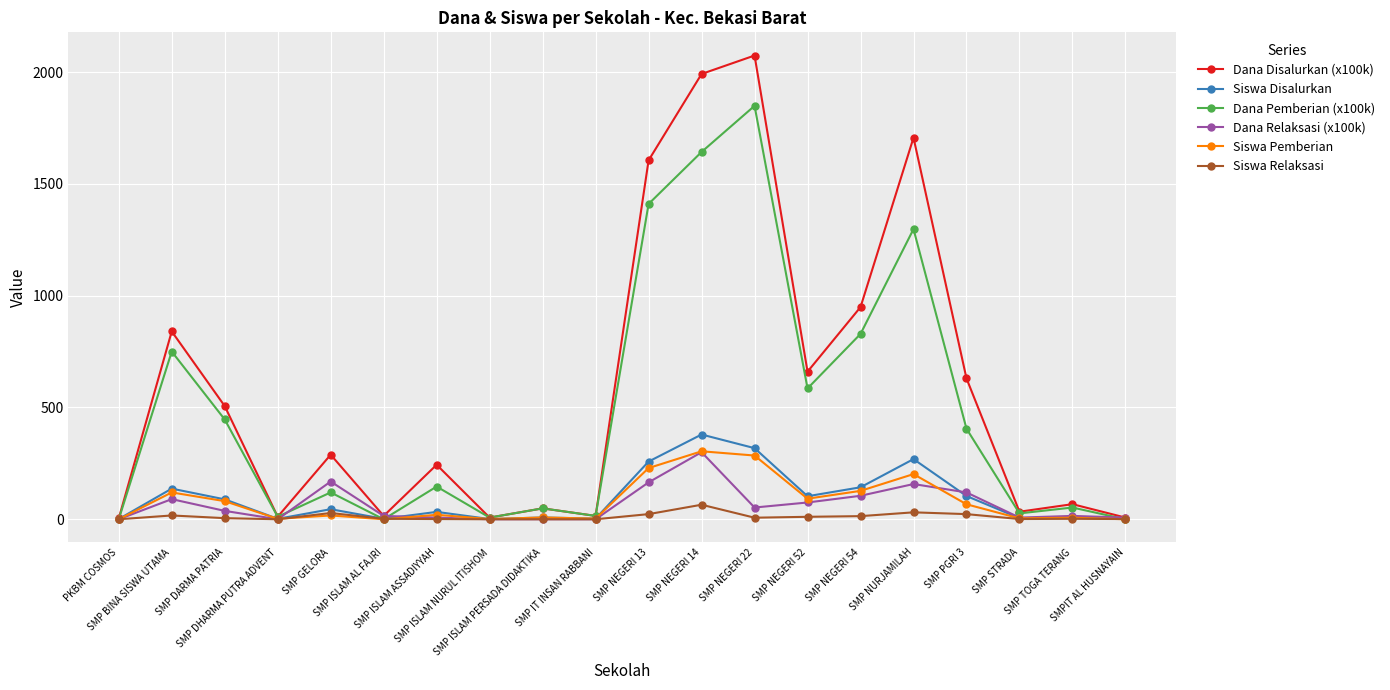

What is the difference between the Siswa Pemberian values at SMP NEGERI 22 and SMP NEGERI 54?

158.0